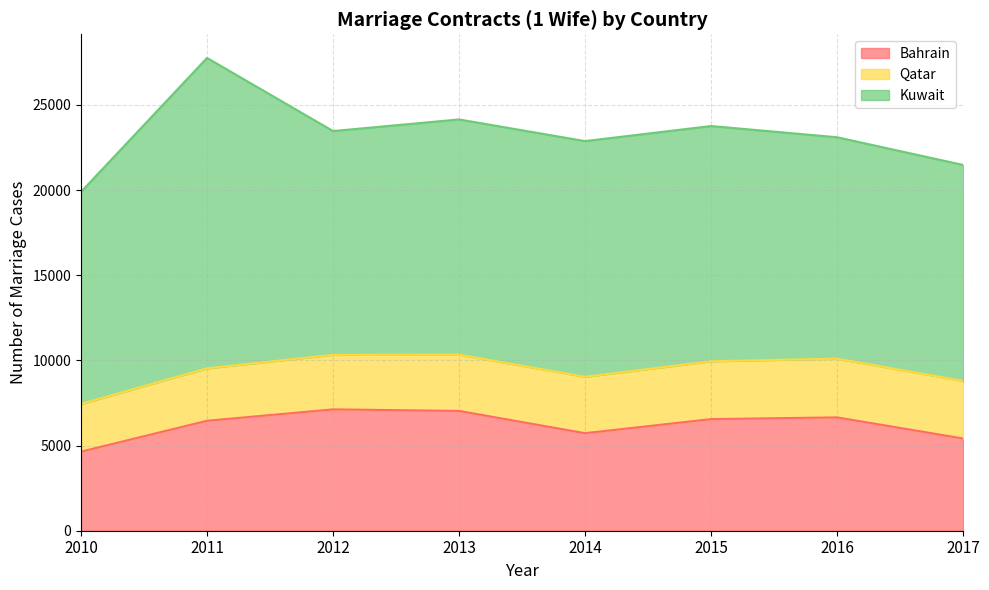

At how many categories does at least one series exceed 3629?

8